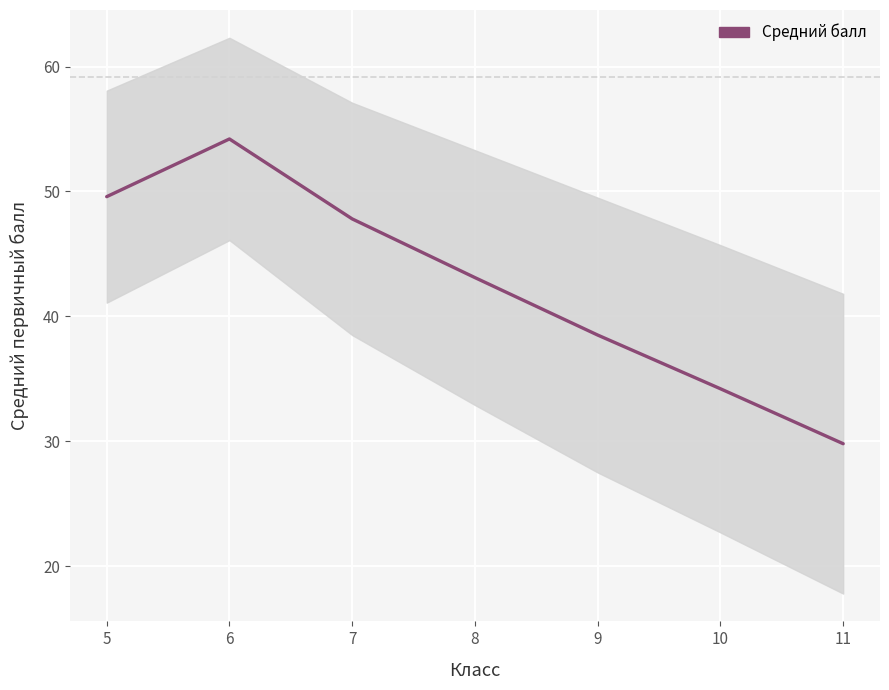

Reading left to right, transcribe all the data shown in this chart.

5=49.6	6=54.2	7=47.8	8=43.1	9=38.5	10=34.2	11=29.8